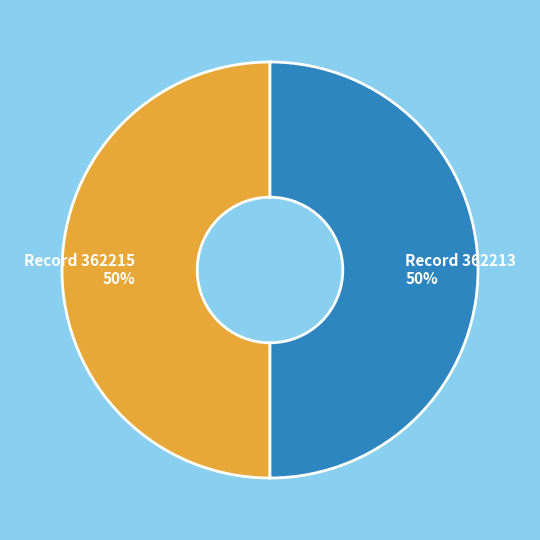

To the nearest percent, what percentage of the pie is Record 362213?

50%